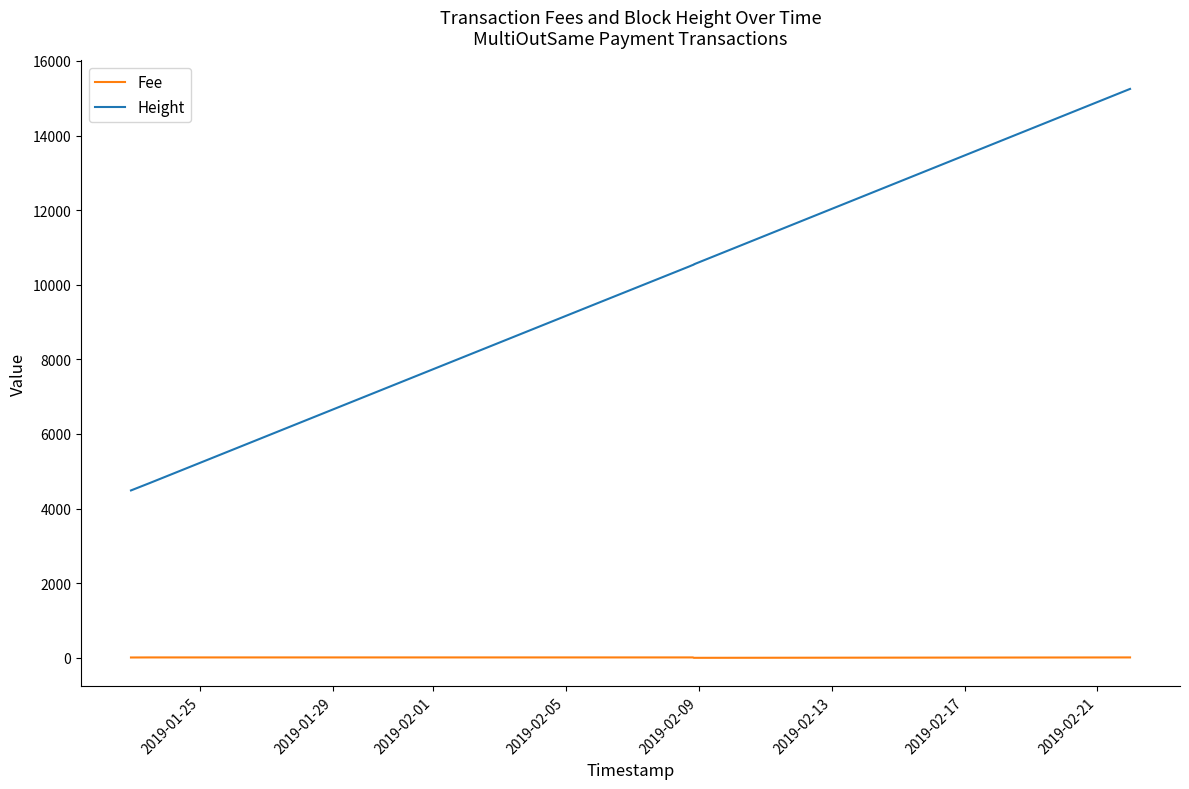

Does the chart have visible grid lines?

No